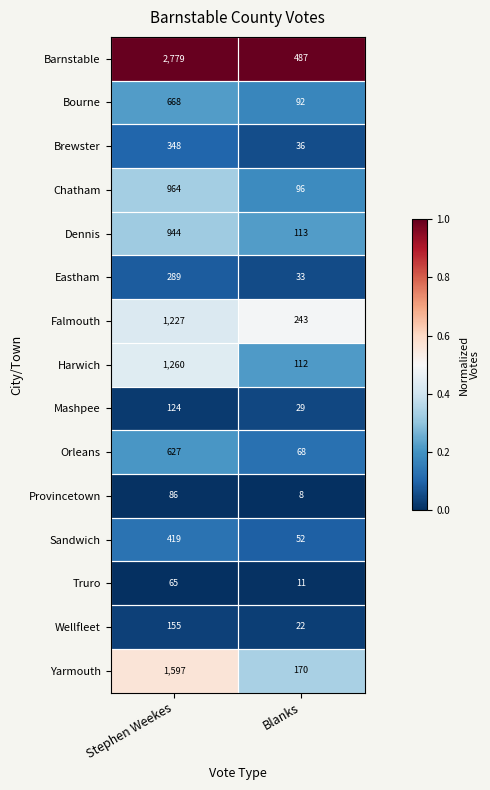

Which series has the largest range (max minus min)?

Barnstable